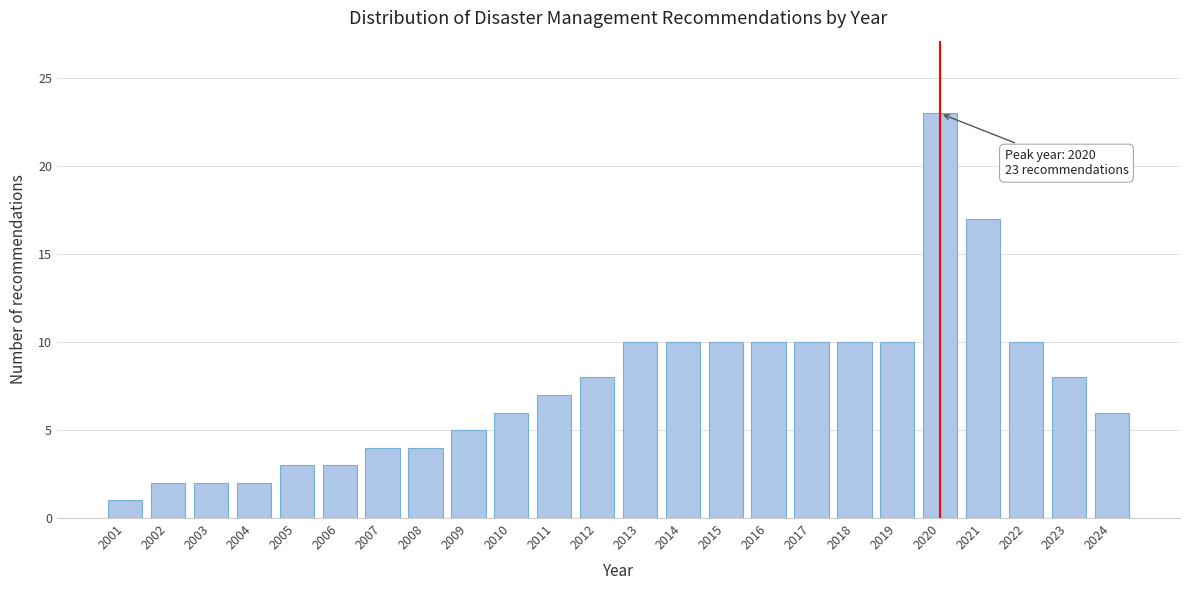

Reading right to left, transcribe all the data shown in this chart.

2024=6	2023=8	2022=10	2021=17	2020=23	2019=10	2018=10	2017=10	2016=10	2015=10	2014=10	2013=10	2012=8	2011=7	2010=6	2009=5	2008=4	2007=4	2006=3	2005=3	2004=2	2003=2	2002=2	2001=1